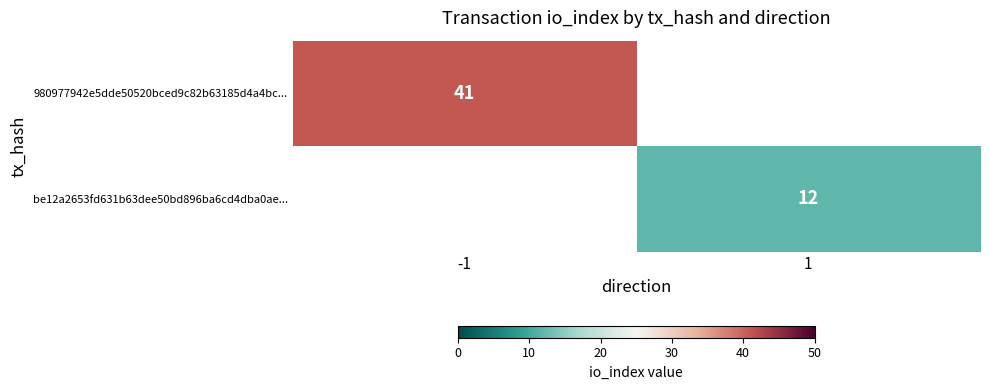

What is the smallest value displayed?

12.0